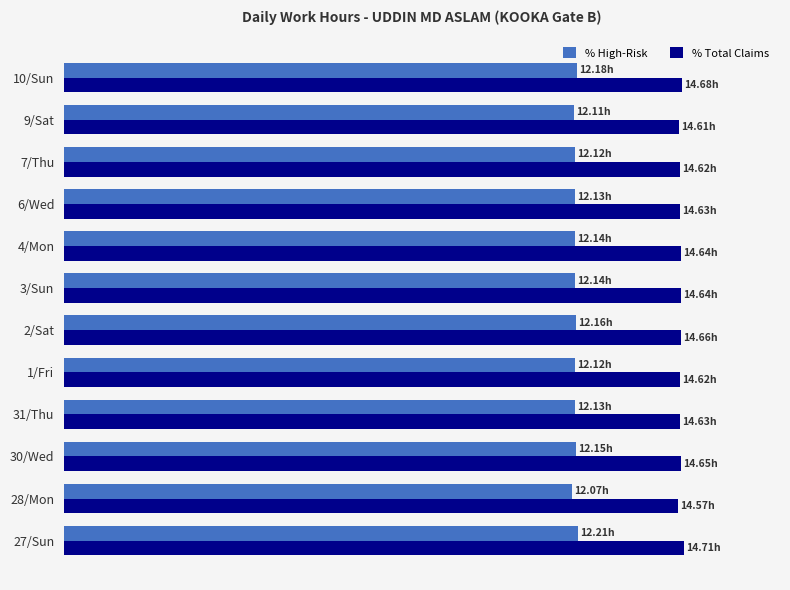

What is the difference between the second highest and minimum values in the % High-Risk series?

0.1